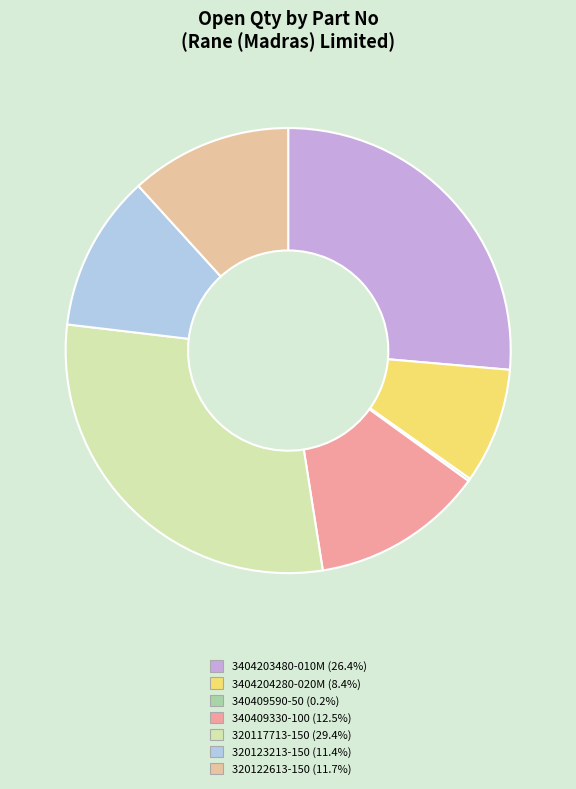

Is the sum of 3404203480-010M and 320123213-150 greater than half?

No